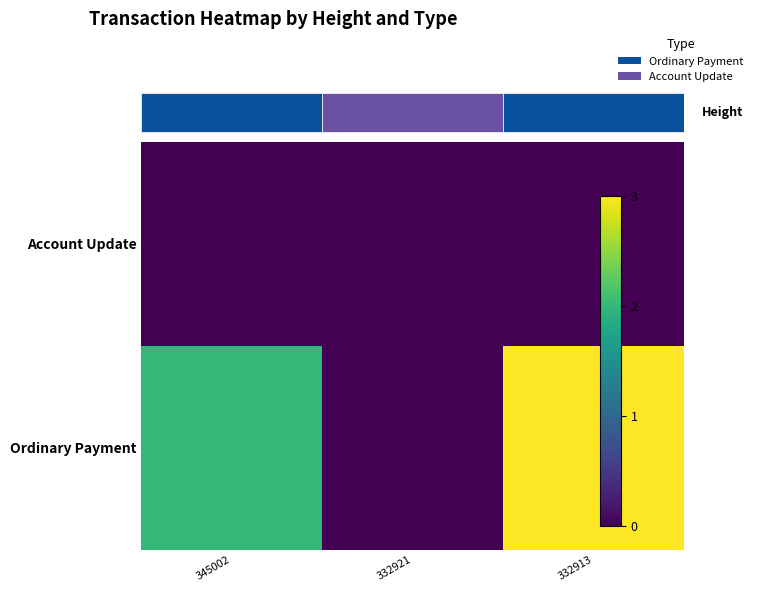

What is the greatest value displayed?

3